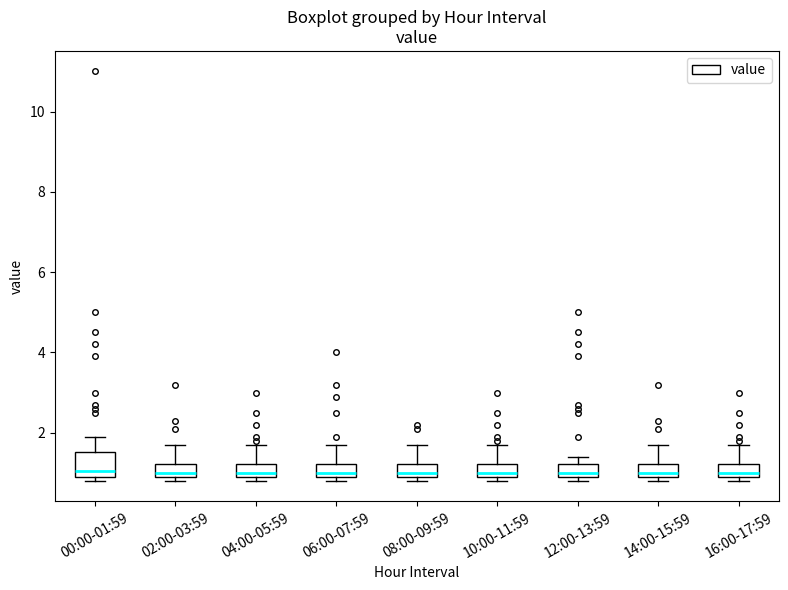

Where does the upper whisker of the box for 06:00-07:59 end on the y-axis? The values are not printed on the chart, so give them approximately, as read against the axis.

1.8